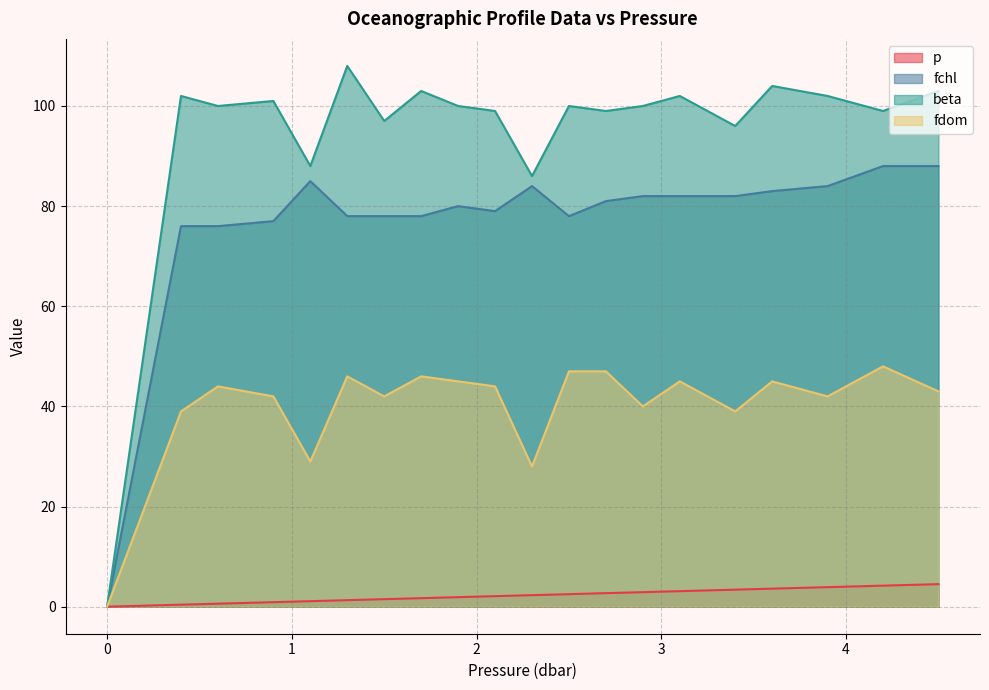

Rank the categories by beta value from highest to lowest.

1.3, 3.6, 1.7, 4.5, 0.4, 3.1, 3.9, 0.9, 0.6, 1.9, 2.5, 2.9, 2.1, 2.7, 4.2, 1.5, 3.4, 1.1, 2.3, 0.0